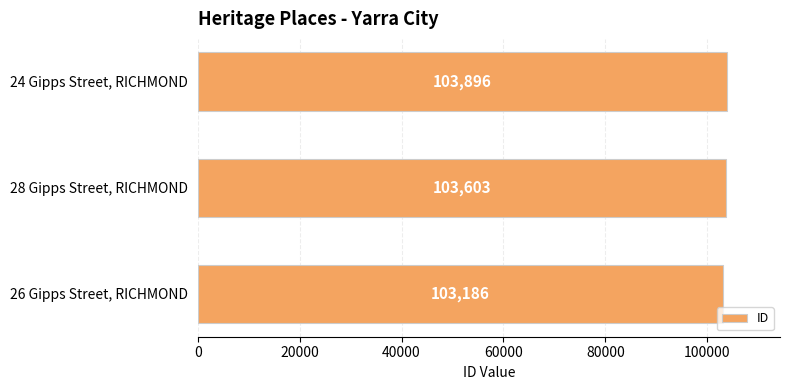

What is the minimum value shown in the chart?

103186